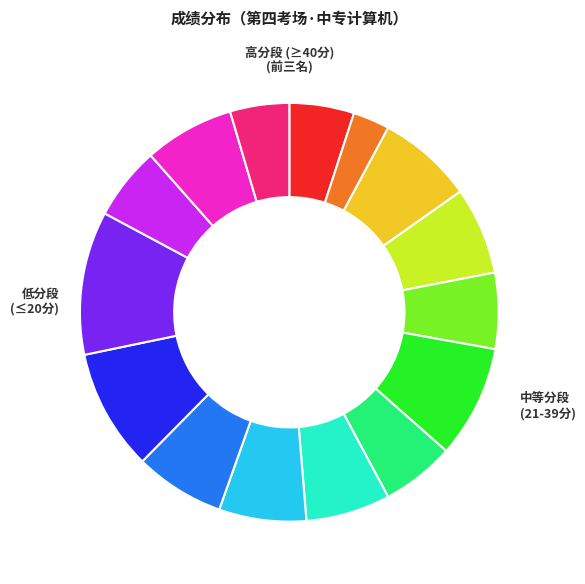

Is there a majority slice in this chart?

No